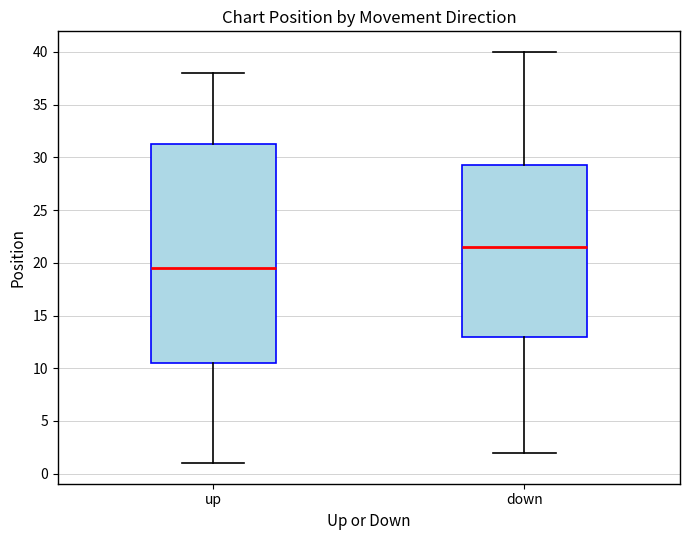

Where is the upper edge of the box for down on the y-axis? The values are not printed on the chart, so give them approximately, as read against the axis.

29.5